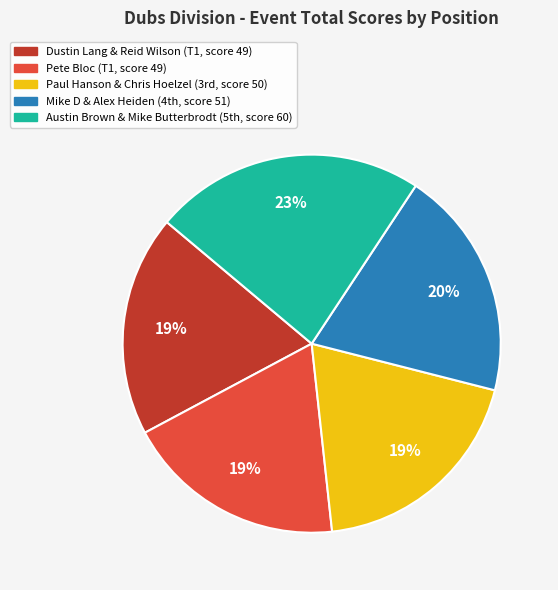

Does any single category account for the majority?

No